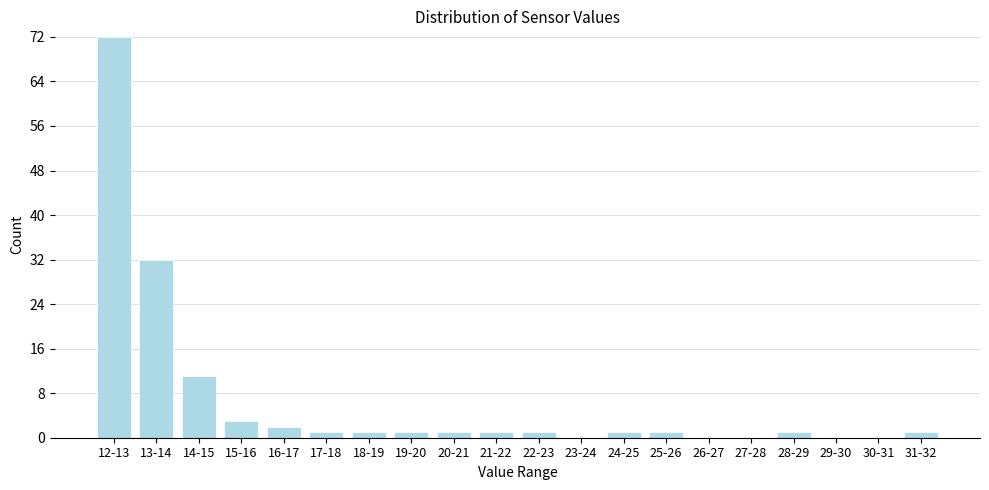

Reading right to left, transcribe all the data shown in this chart.

31-32=1	30-31=0	29-30=0	28-29=1	27-28=0	26-27=0	25-26=1	24-25=1	23-24=0	22-23=1	21-22=1	20-21=1	19-20=1	18-19=1	17-18=1	16-17=2	15-16=3	14-15=11	13-14=32	12-13=72